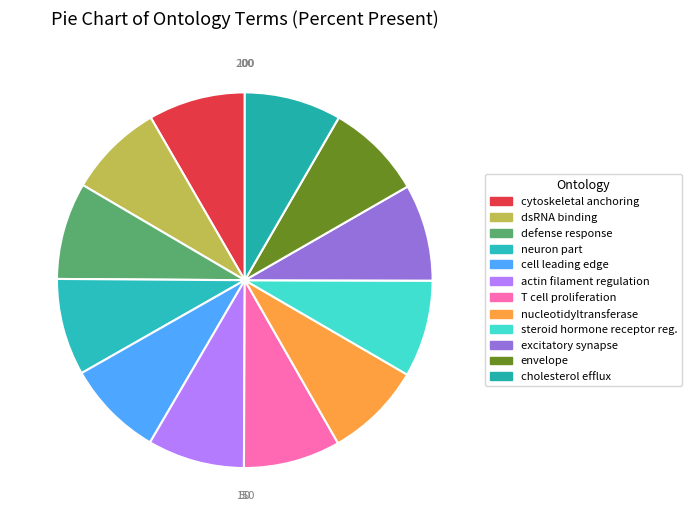

How many slices are in this pie chart?

12